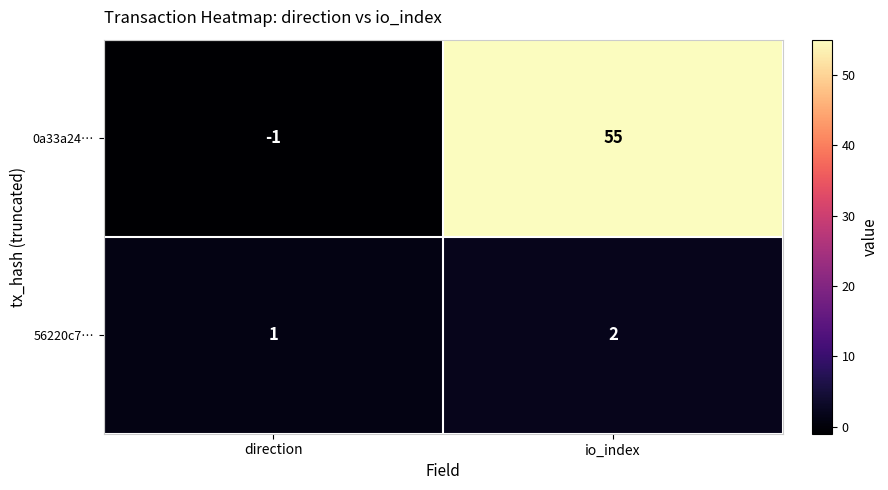

What is the average value of the 0a33a24… series?

27